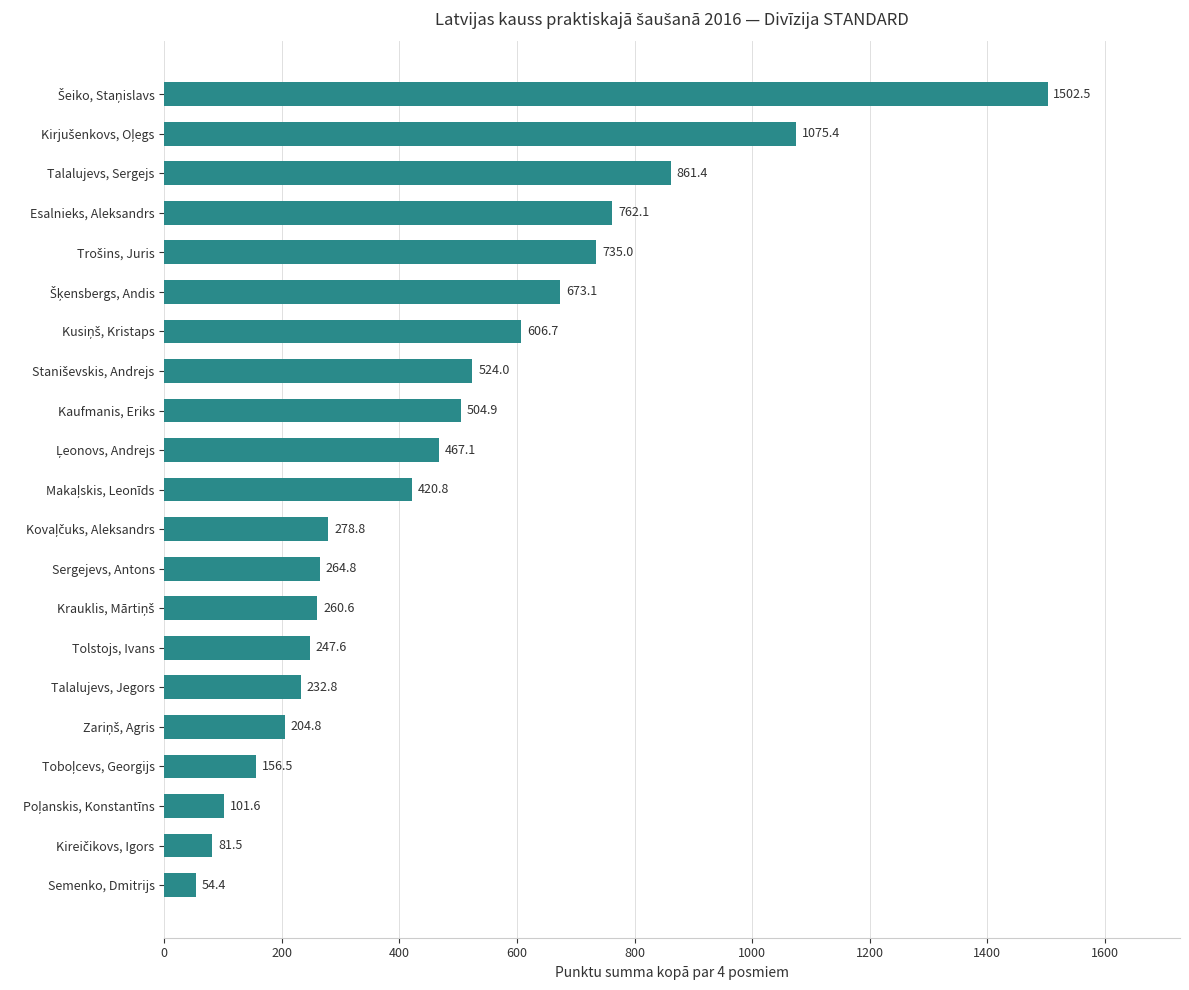

At which label is the value closest to 778?

Esalnieks, Aleksandrs